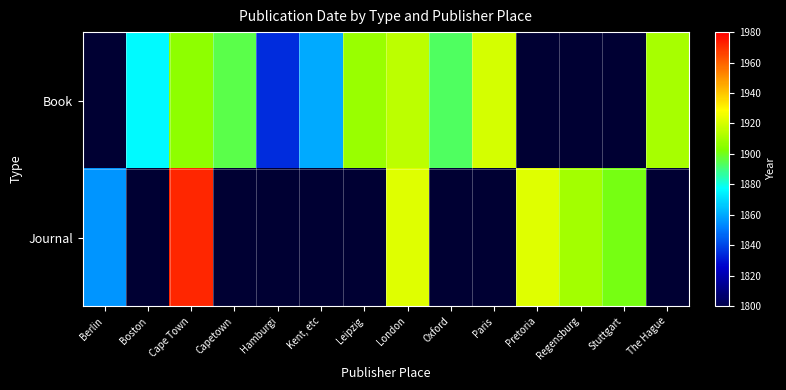

True or false: Journal has a value of 2639.5 at Cape Town.

False